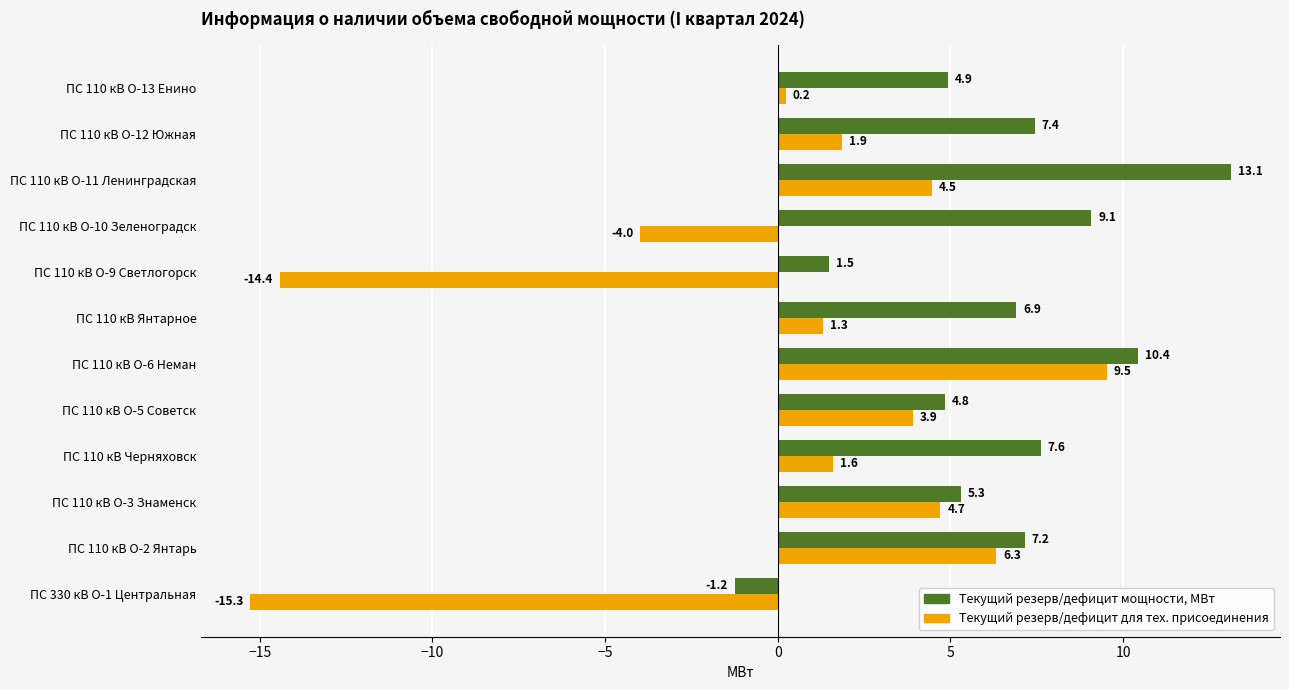

Which series has the largest range (max minus min)?

Текущий резерв/дефицит для тех. присоединения